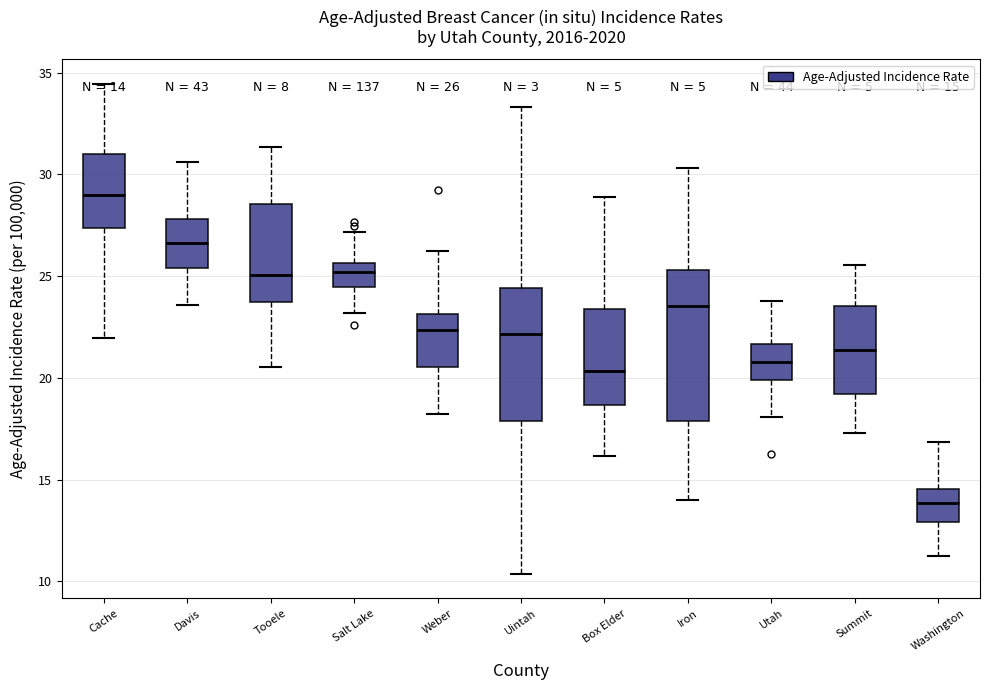

Which box is the tallest, from its lower edge to its upper edge?

Iron